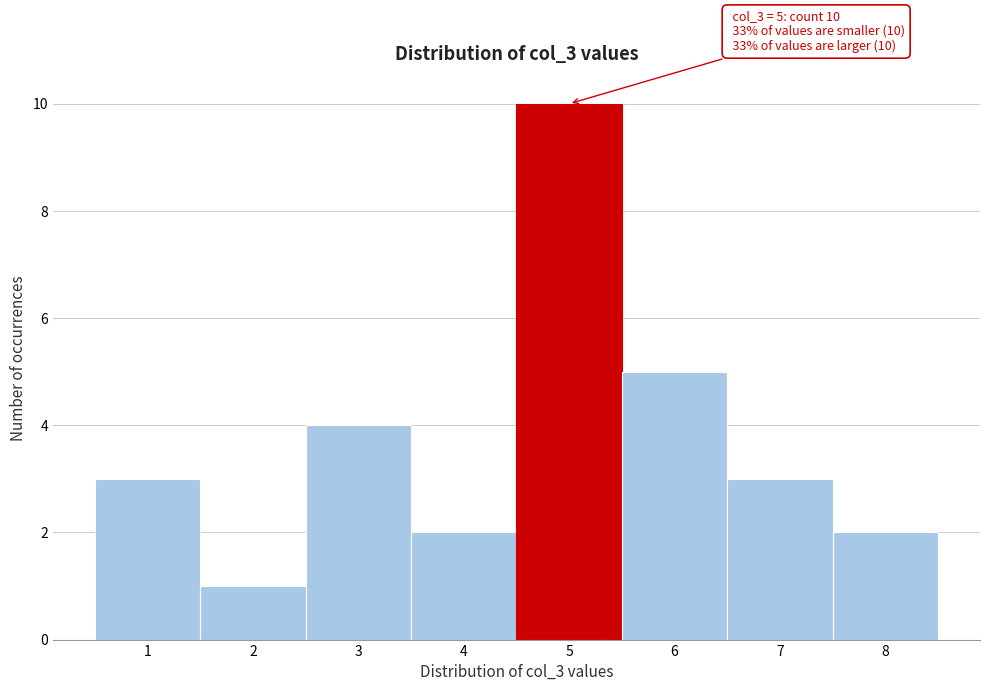

Over which range of the x-axis is the bar tallest?

4.5 to 5.5